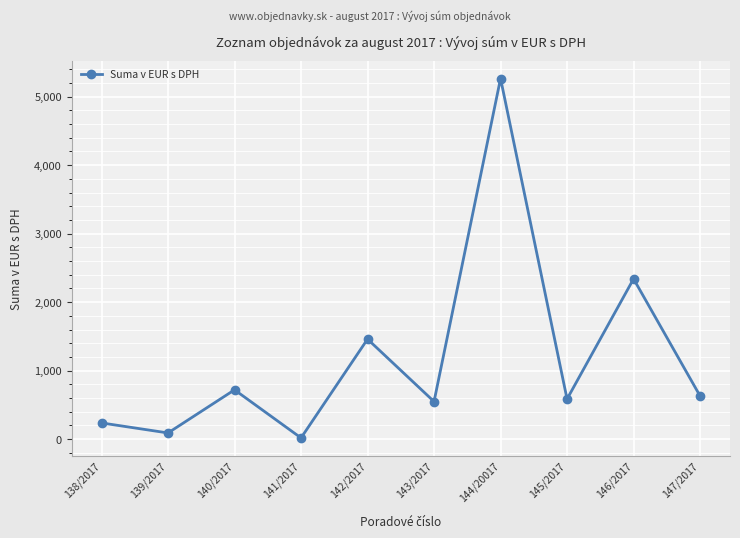

Reading right to left, transcribe all the data shown in this chart.

147/2017=630.0	146/2017=2340.0	145/2017=585.0	144/20017=5265.5	143/2017=548.3	142/2017=1460.0	141/2017=17.4	140/2017=719.7	139/2017=90.0	138/2017=236.3